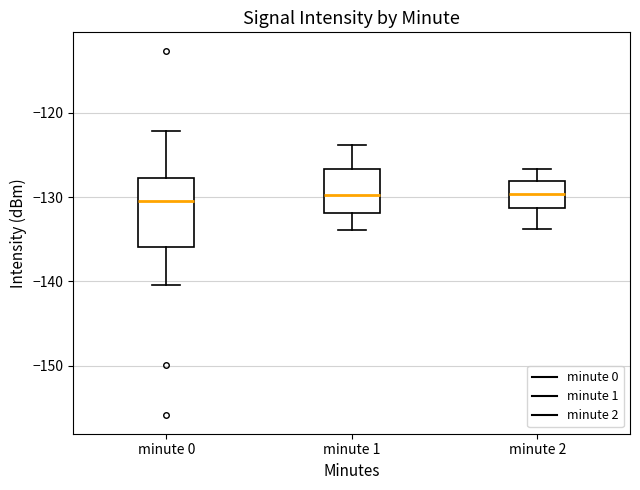

Reading left to right, transcribe this box plot: for each box, give where its median line is, the range the box spans, and where its two whiskers end, as read against the y-axis. The values are not printed on the chart, so give them approximately, as read against the axis.

minute 0: median -130, box -136 to -128, whiskers -140 to -122
minute 1: median -130, box -132 to -127, whiskers -134 to -124
minute 2: median -130, box -131 to -128, whiskers -134 to -127